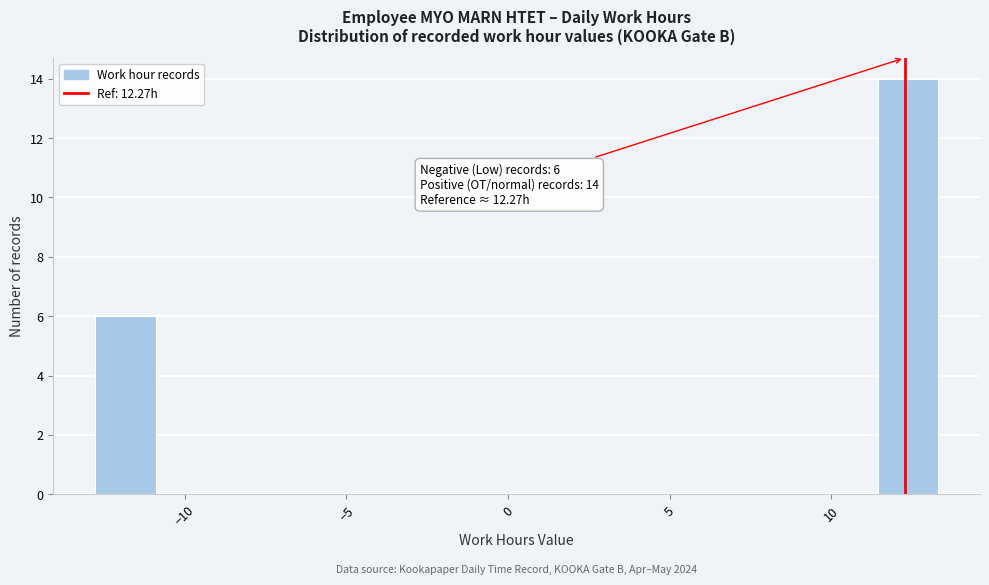

Read against the x-axis, roughly where is the centre of the tallest bar?

12.5